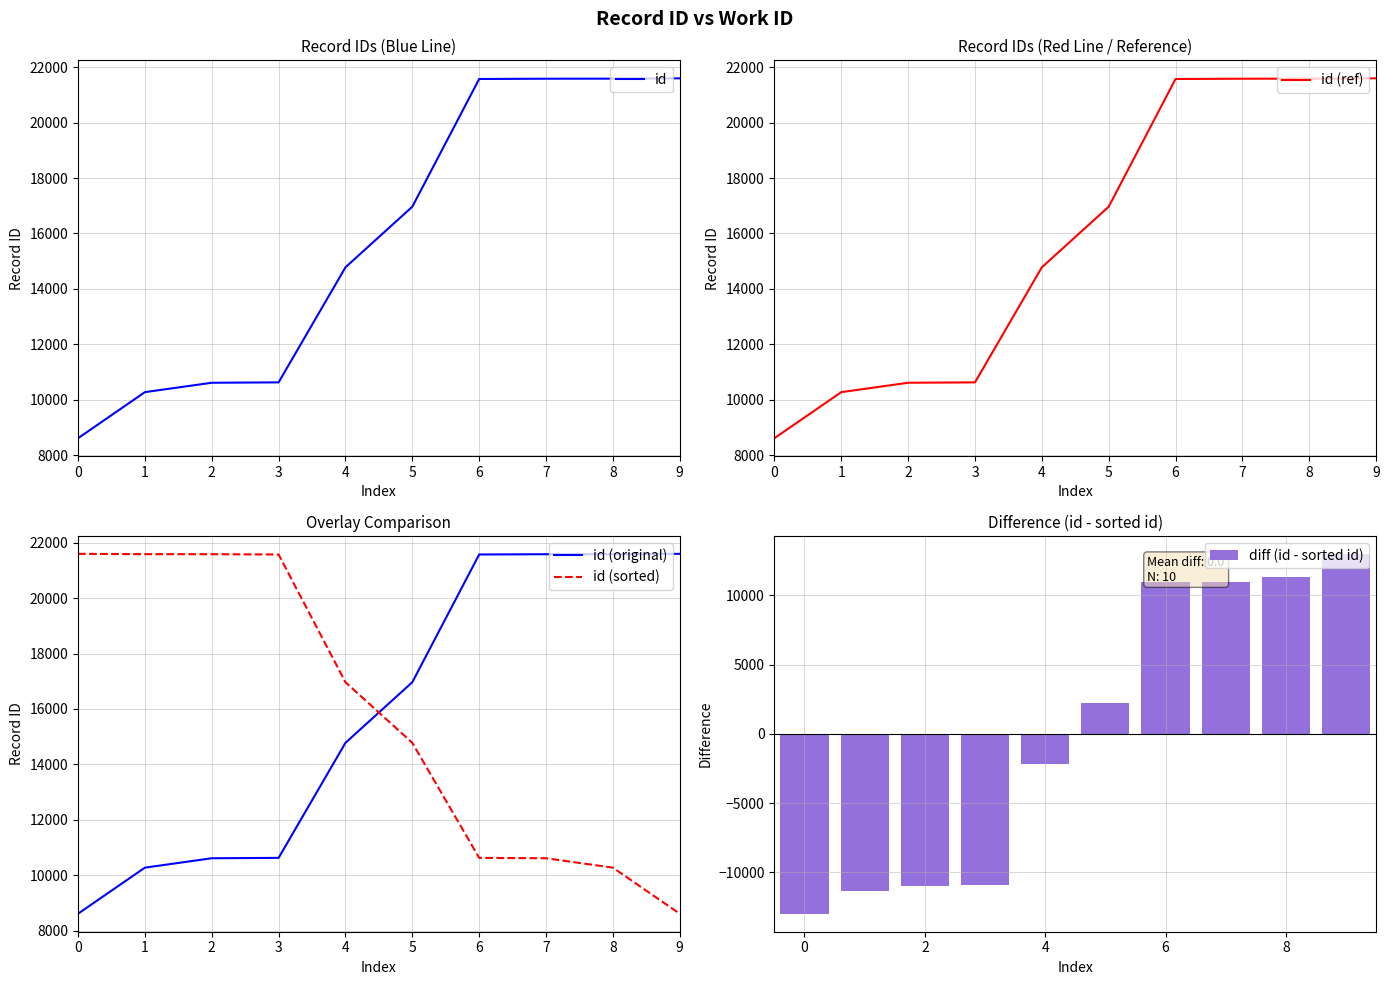

What is the difference between the maximum and second lowest values in the diff (id - sorted id) series?

24303